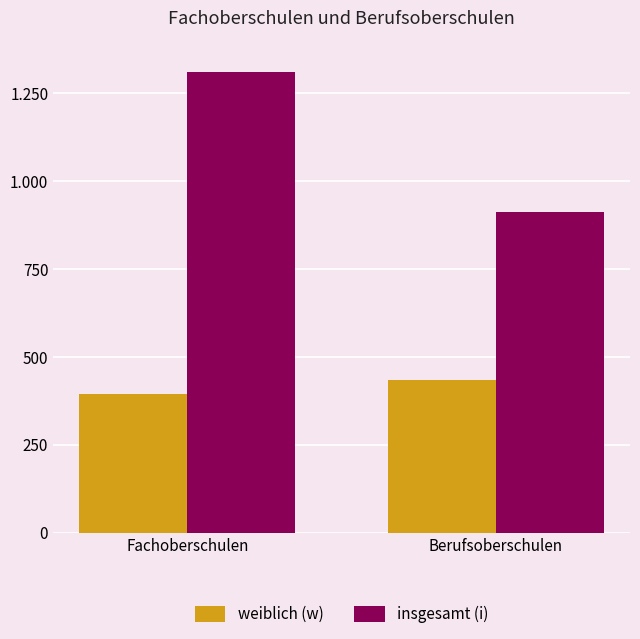

What is the label of the 2nd bar from the right?

Fachoberschulen